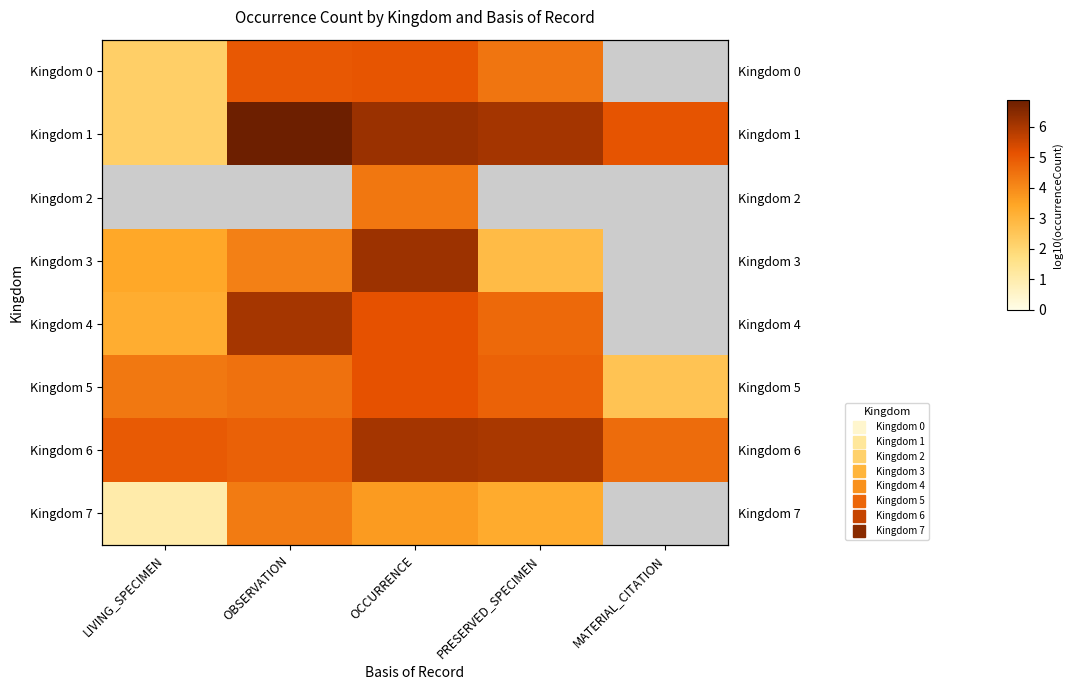

How many categories are shown in the chart?

5